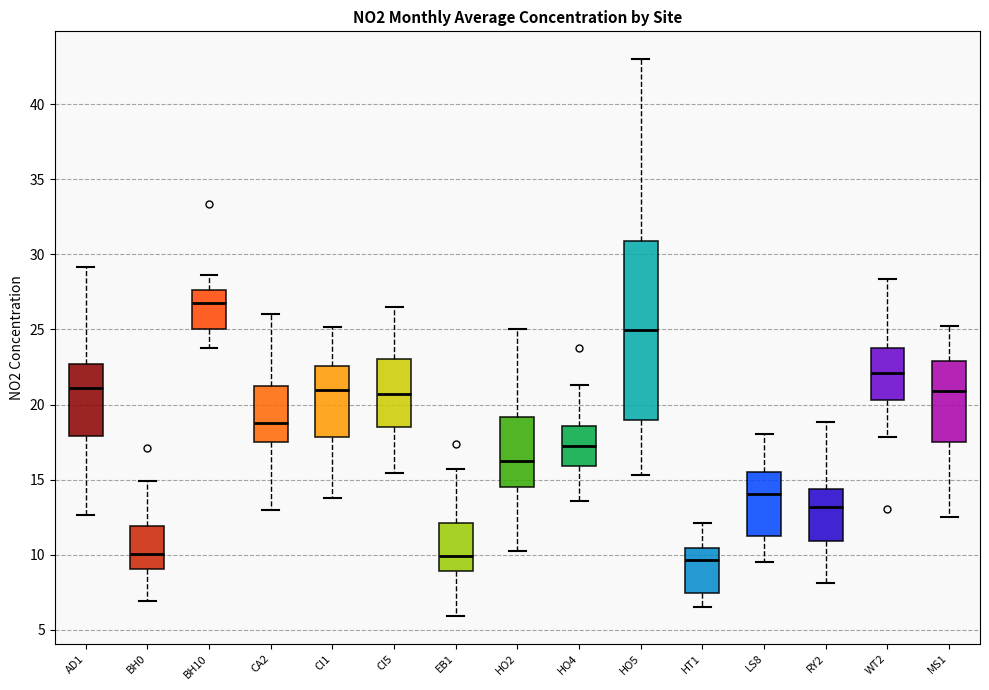

Where does the median line of the box for CI5 sit on the y-axis? The values are not printed on the chart, so give them approximately, as read against the axis.

20.5